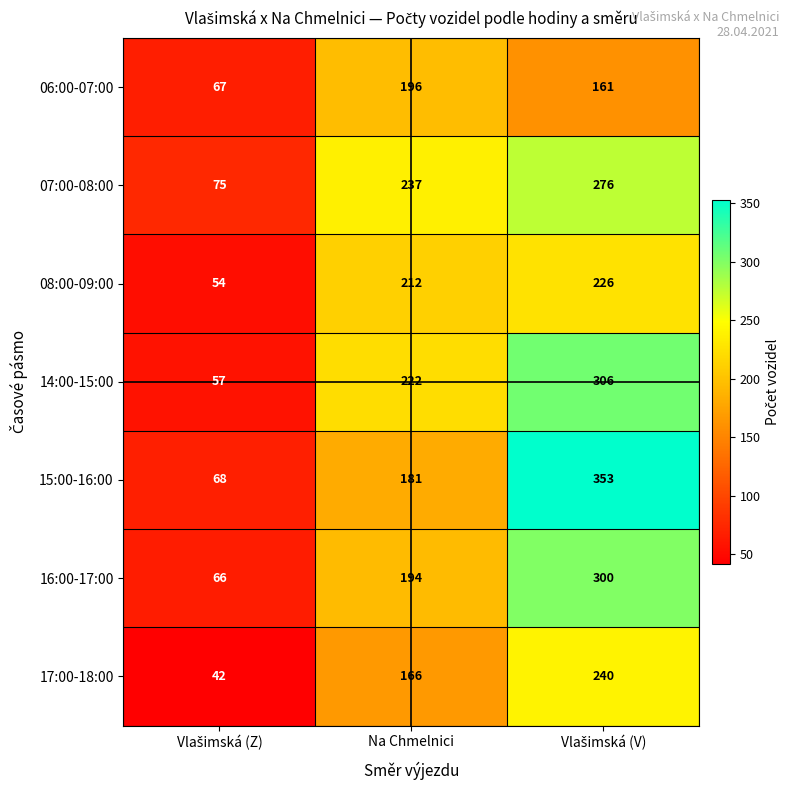

What is the spread (max minus min) of values at Na Chmelnici?

71